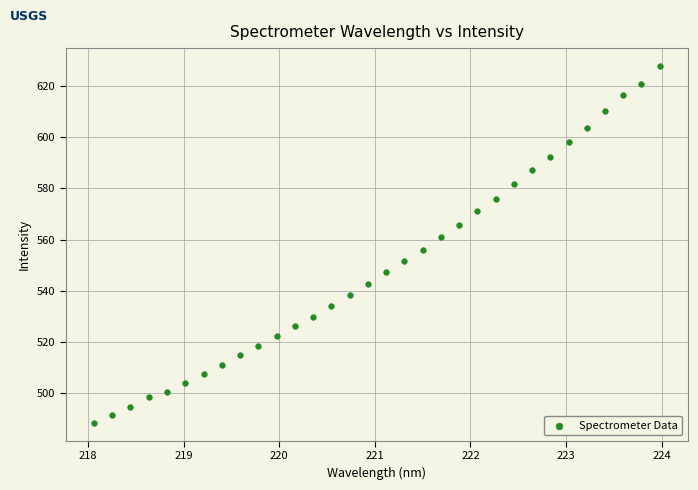

What is the range of X values (max minus min)?

5.9